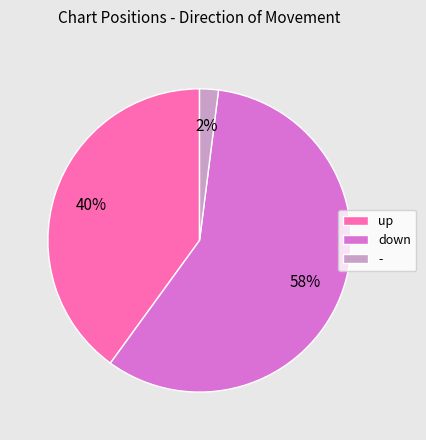

The up slice represents 46% of the pie. True or false?

False